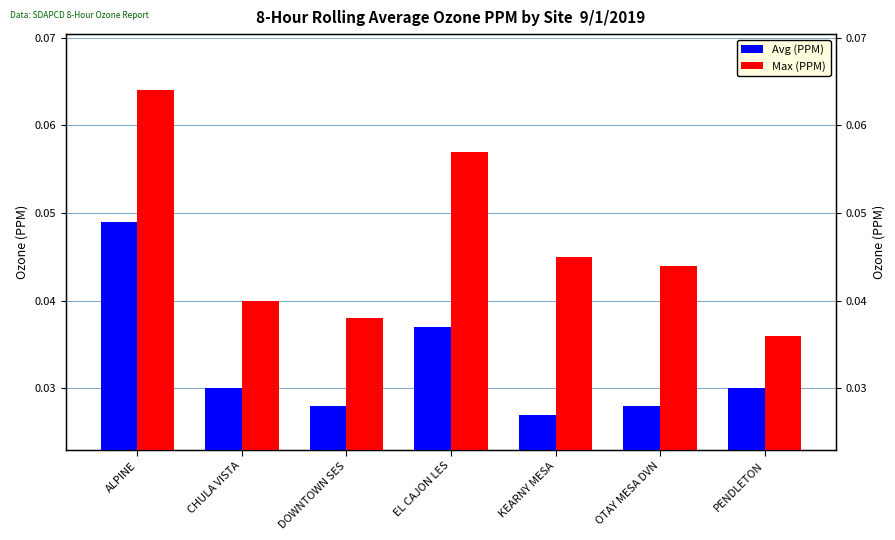

Where is Max (PPM) nearest to the value 0?

PENDLETON